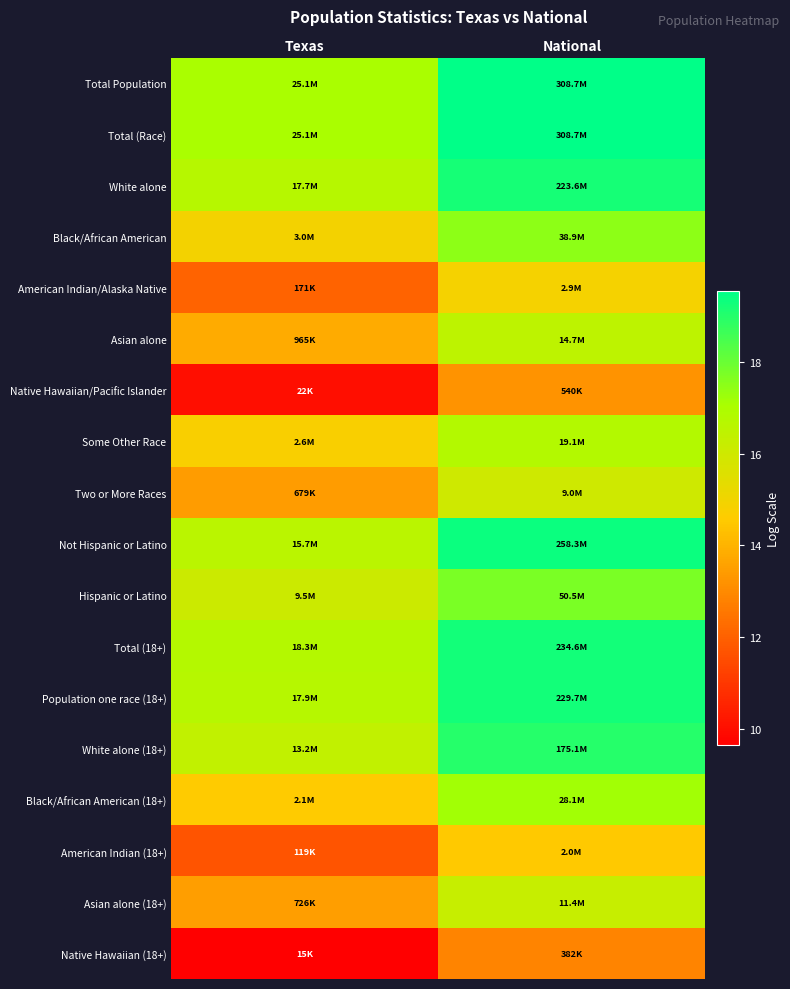

Reading right to left, extract all data points from this chart.

Total Population: National=19.5	Texas=17.0
Total (Race): National=19.5	Texas=17.0
White alone: National=19.2	Texas=16.7
Black/African American: National=17.5	Texas=14.9
American Indian/Alaska Native: National=14.9	Texas=12.0
Asian alone: National=16.5	Texas=13.8
Native Hawaiian/Pacific Islander: National=13.2	Texas=10.0
Some Other Race: National=16.8	Texas=14.8
Two or More Races: National=16.0	Texas=13.4
Not Hispanic or Latino: National=19.4	Texas=16.6
Hispanic or Latino: National=17.7	Texas=16.1
Total (18+): National=19.3	Texas=16.7
Population one race (18+): National=19.3	Texas=16.7
White alone (18+): National=19.0	Texas=16.4
Black/African American (18+): National=17.2	Texas=14.6
American Indian (18+): National=14.5	Texas=11.7
Asian alone (18+): National=16.3	Texas=13.5
Native Hawaiian (18+): National=12.9	Texas=9.6